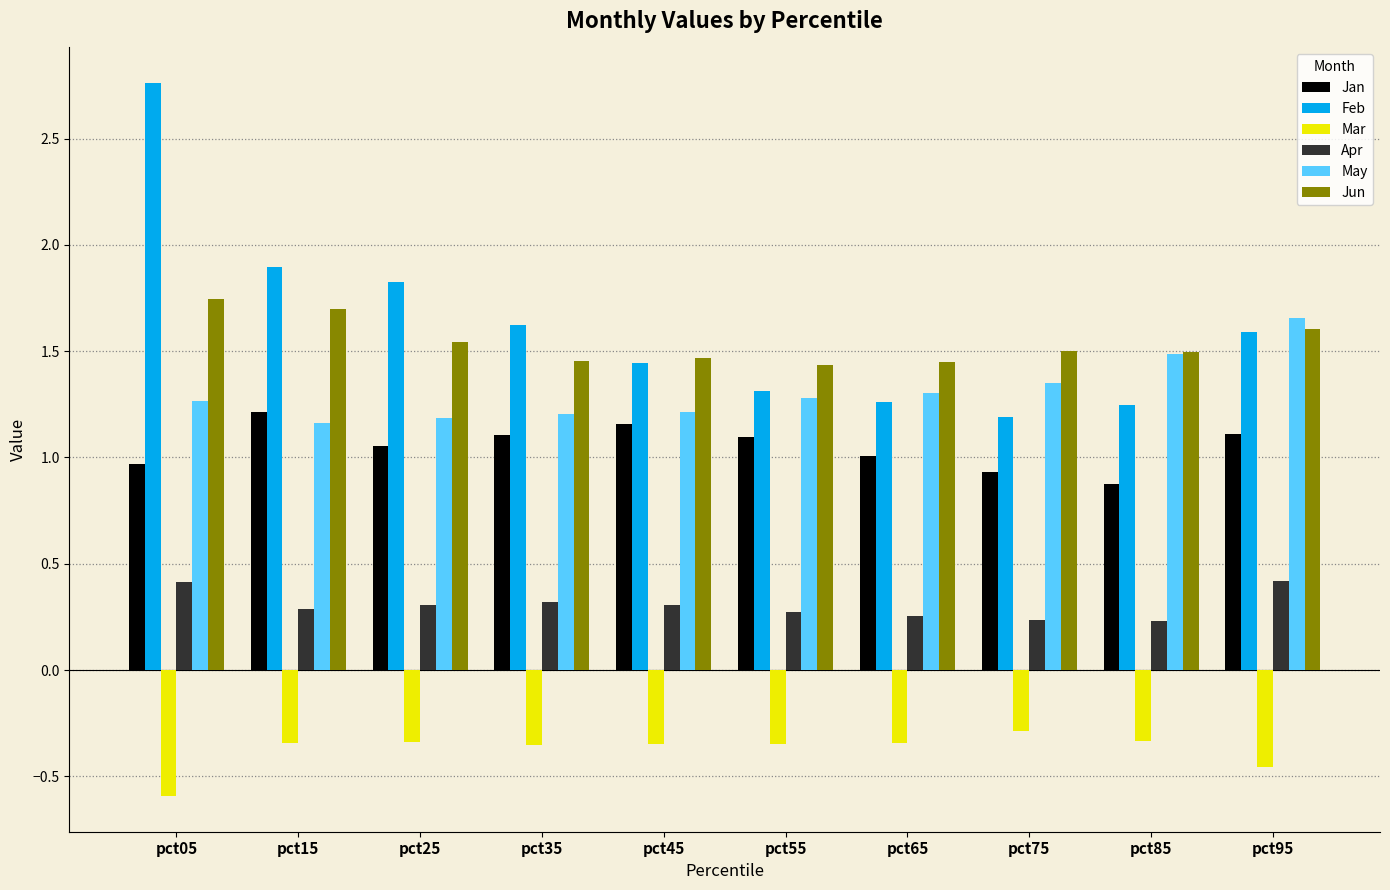

The value of Jun at pct05 is 1.7. True or false?

True